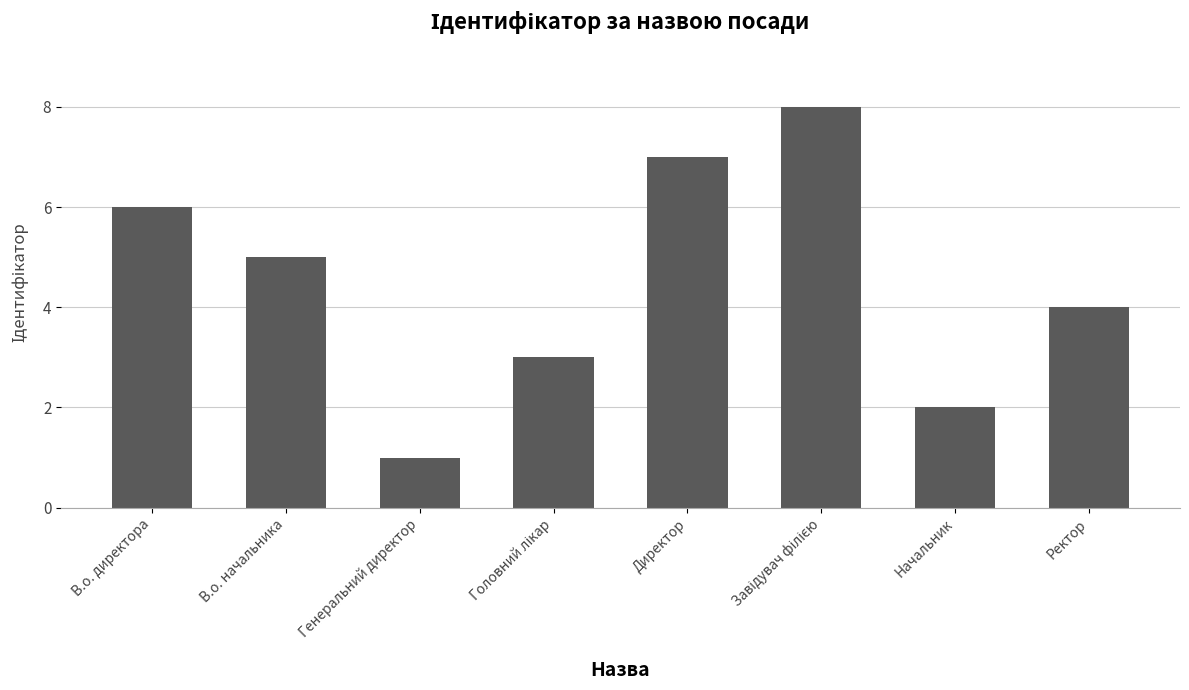

The chart shows a value of 5 at В.о. начальника. True or false?

True